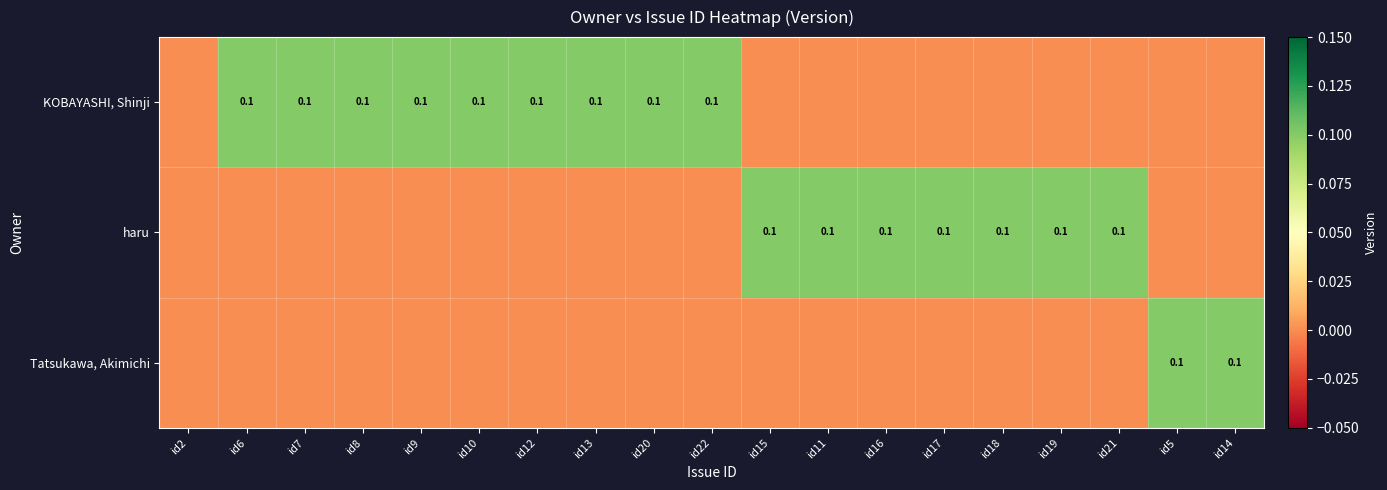

The haru series shows 0.2 at id18. True or false?

False